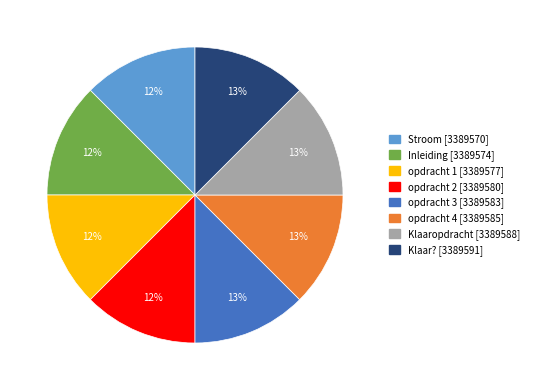

To the nearest percent, what is the average slice percentage?

12%